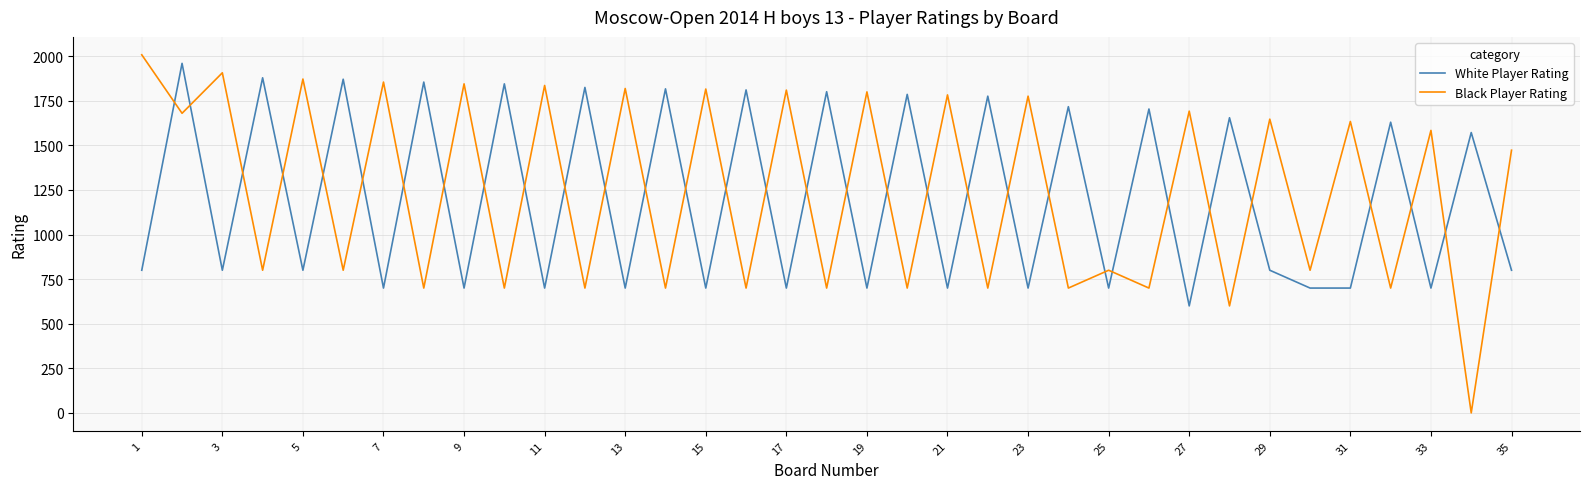

What is the highest value of the White Player Rating series?

1960